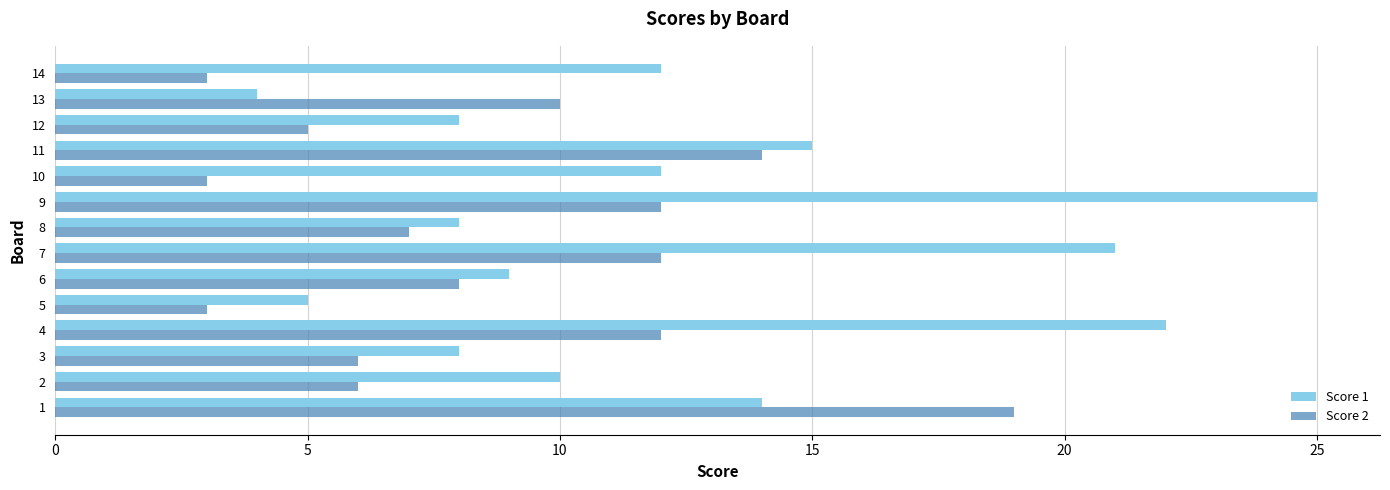

List the series in order of their overall mean, lowest first.

Score 2, Score 1